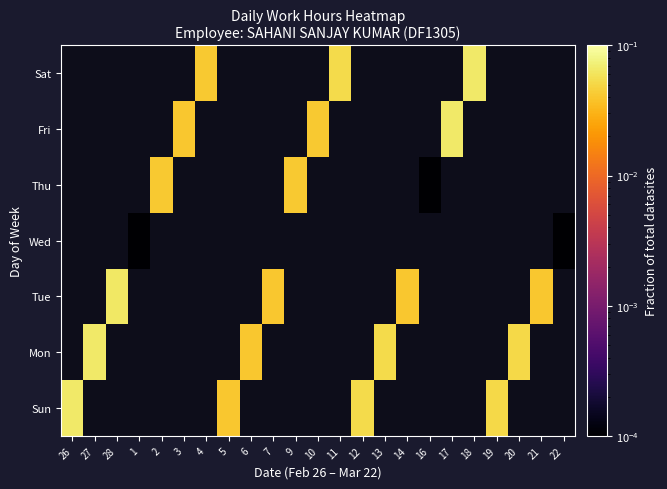

How many series are shown in this chart?

7